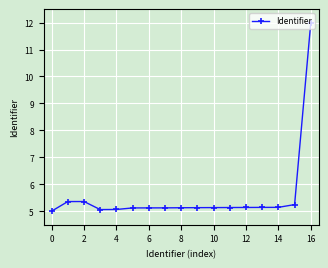

What is the greatest value displayed?

12.0